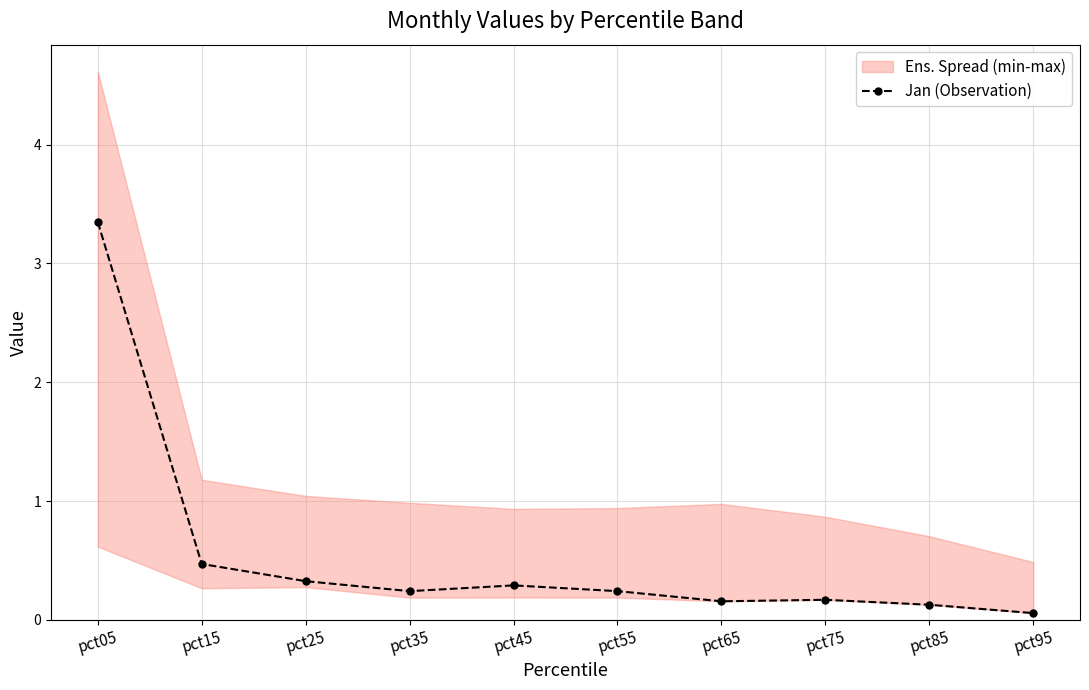

Reading left to right, list all the values displayed in this chart.

3.3	0.5	0.3	0.2	0.3	0.2	0.2	0.2	0.1	0.1